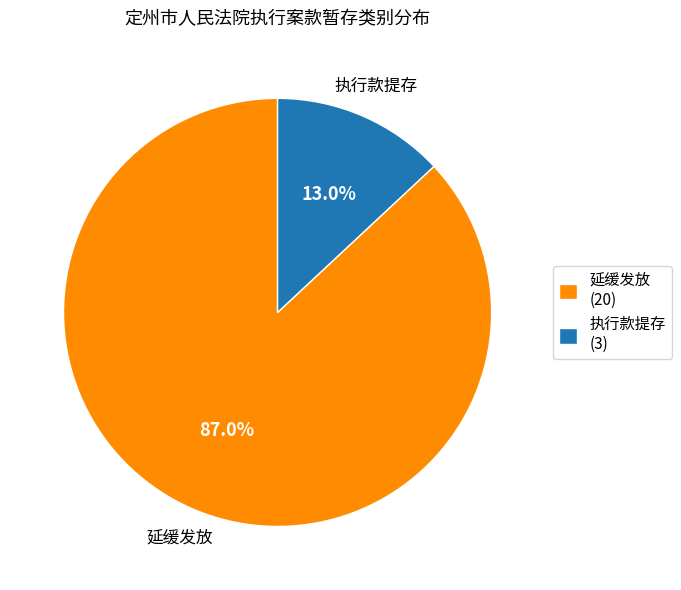

Is it true that 执行款提存 is 7% of the pie?

False